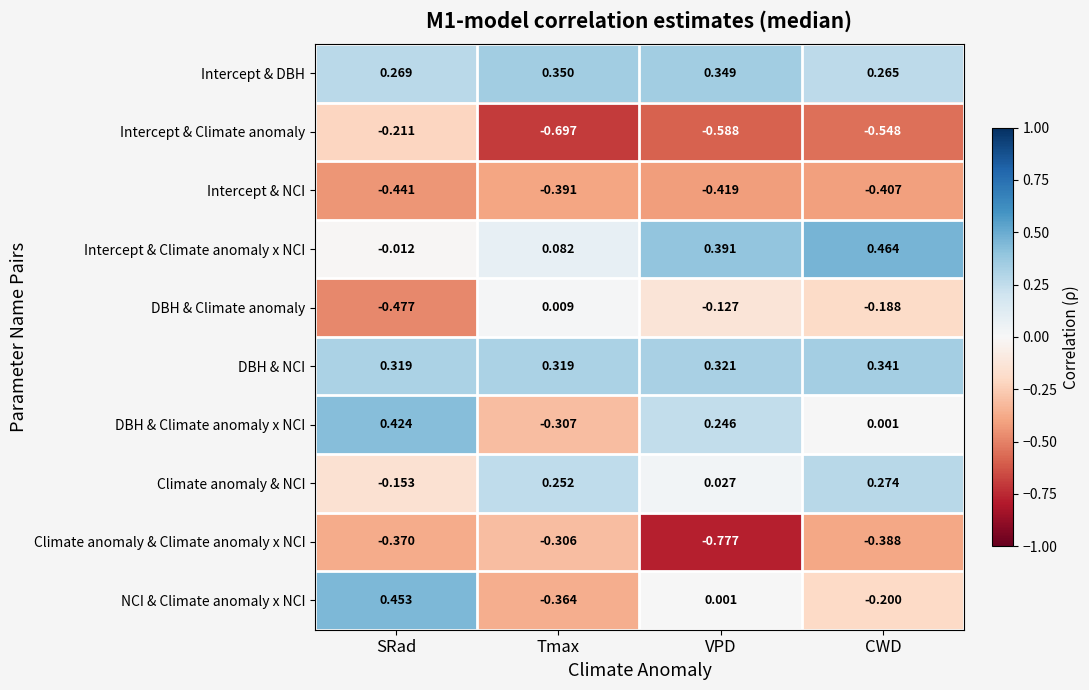

How many data points does each series have?

4